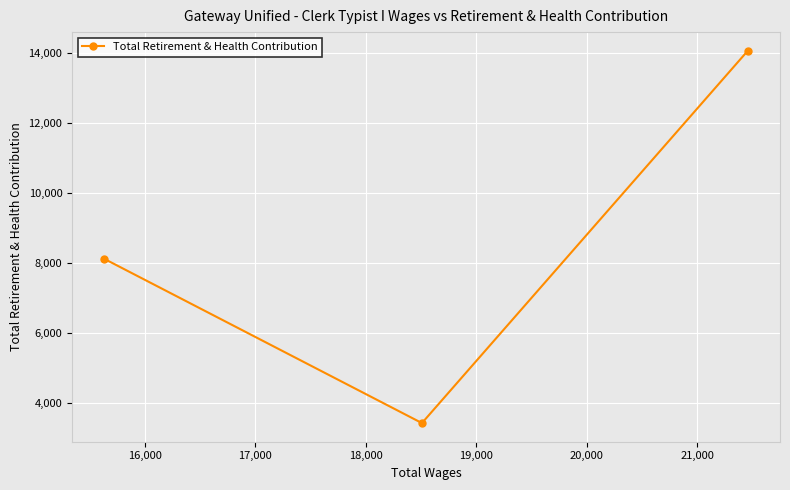

What is the sum of all values?

25584